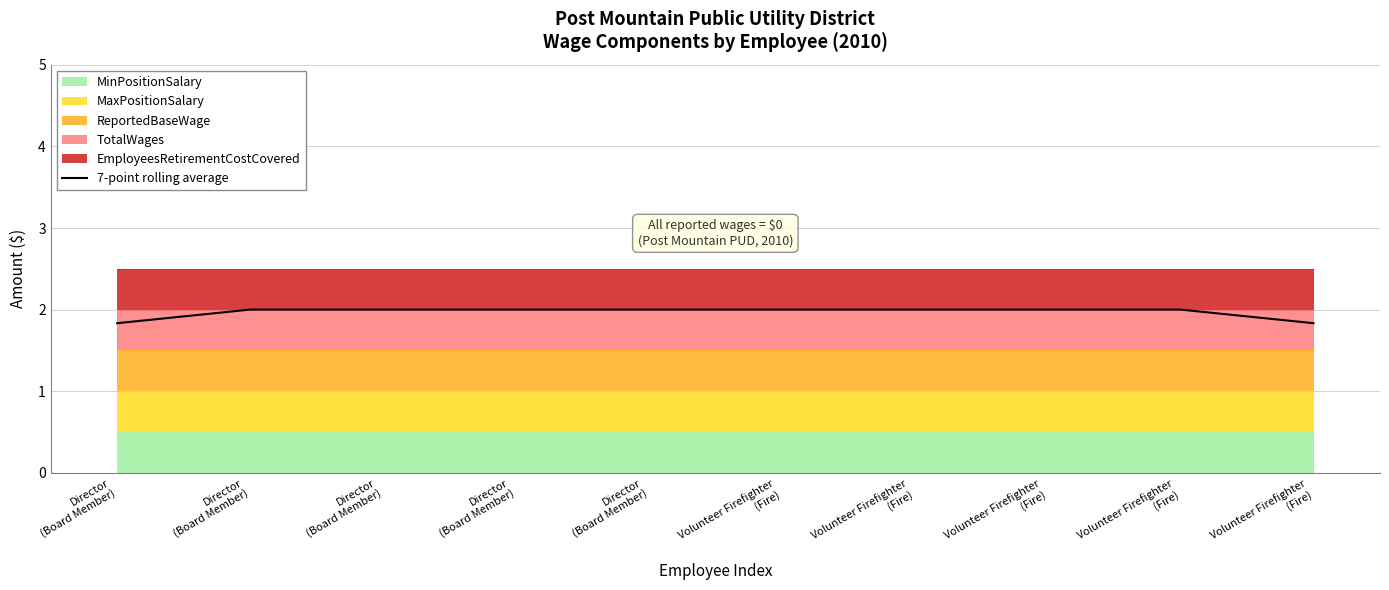

Reading right to left, list all the values displayed in this chart.

Volunteer Firefighter
(Fire)=1.8	Volunteer Firefighter
(Fire)=2.0	Volunteer Firefighter
(Fire)=2.0	Volunteer Firefighter
(Fire)=2.0	Volunteer Firefighter
(Fire)=2.0	Director
(Board Member)=2.0	Director
(Board Member)=2.0	Director
(Board Member)=2.0	Director
(Board Member)=2.0	Director
(Board Member)=1.8